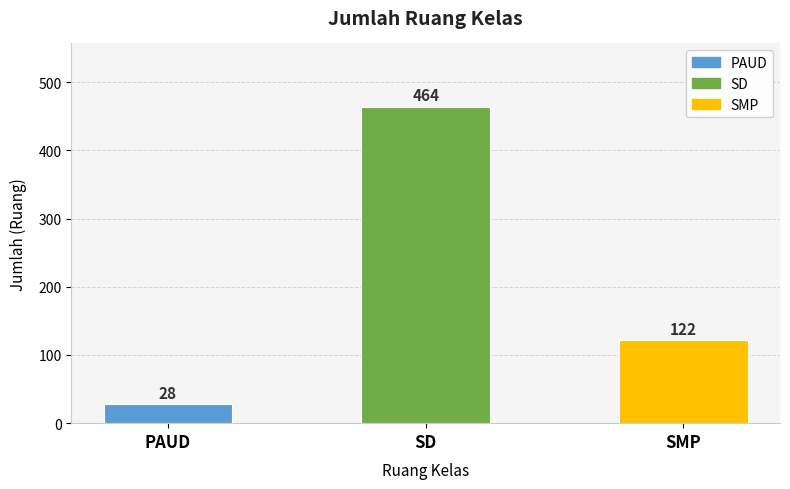

How many bars are there in total?

3